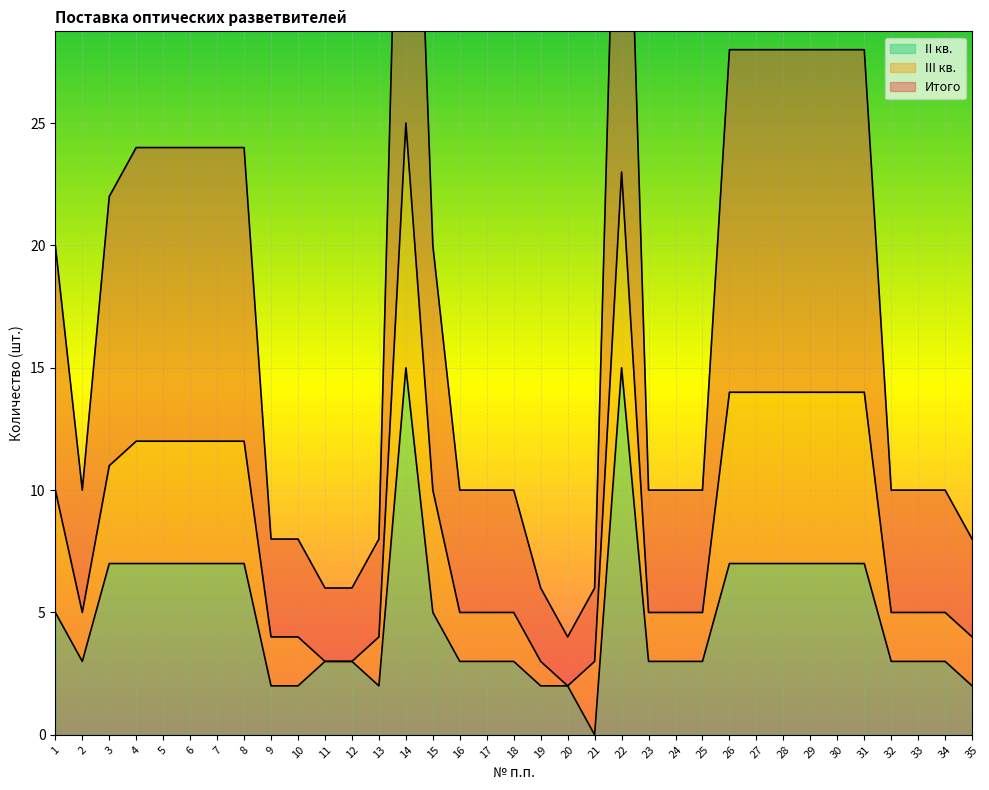

At which label does II кв. first exceed 3?

1